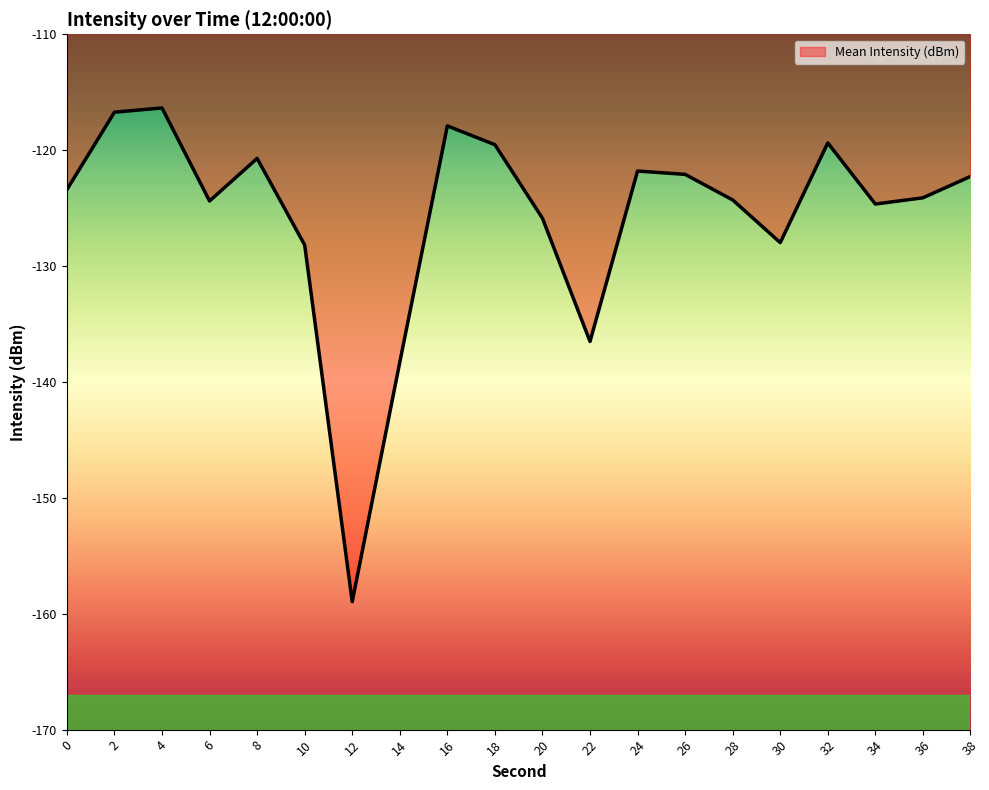

Which has a higher value, 12 or 38?

38